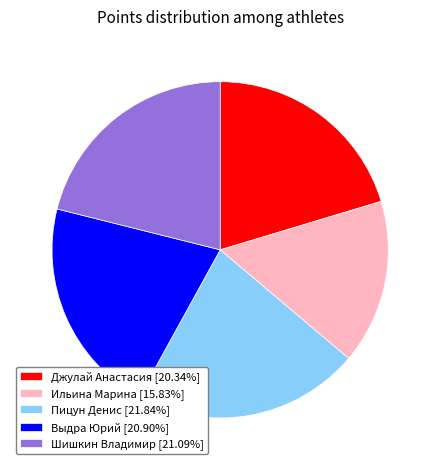

Which slice is the largest?

Пицун Денис